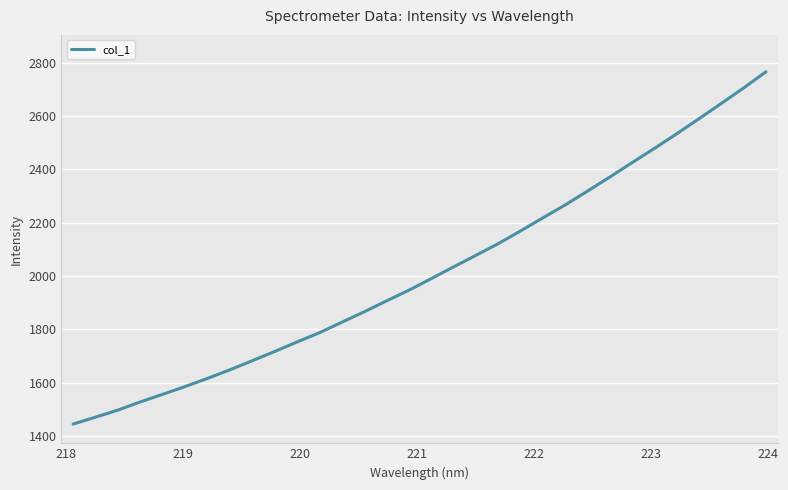

What is the maximum value shown in the chart?

2766.6